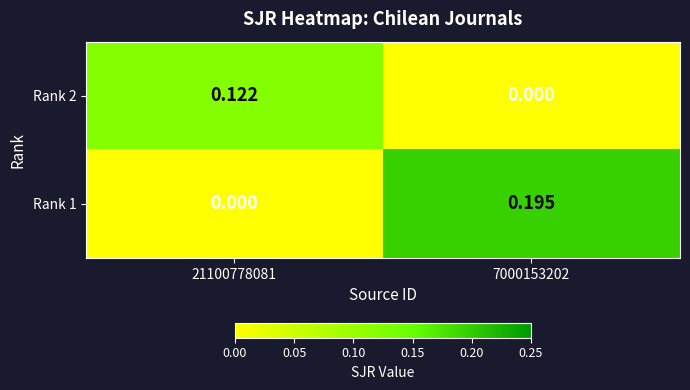

Rank the series at 7000153202 from highest to lowest value.

Rank 1, Rank 2